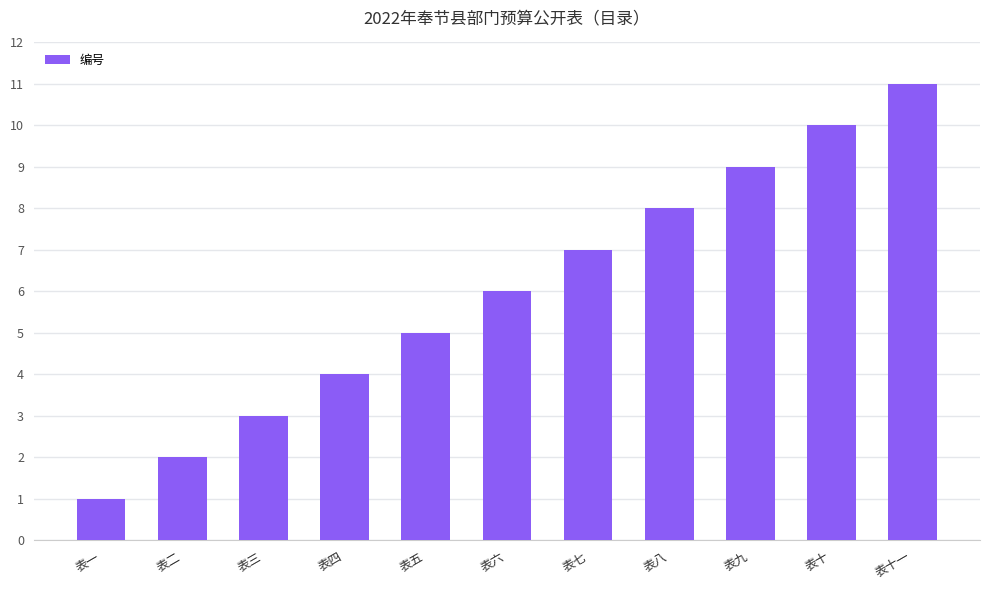

What is the label of the 1st bar from the left?

表一